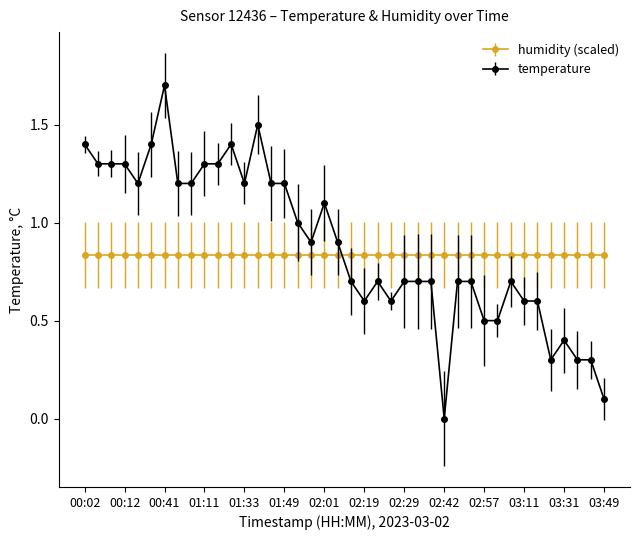

What is the sum of all humidity (scaled) values?

33.4